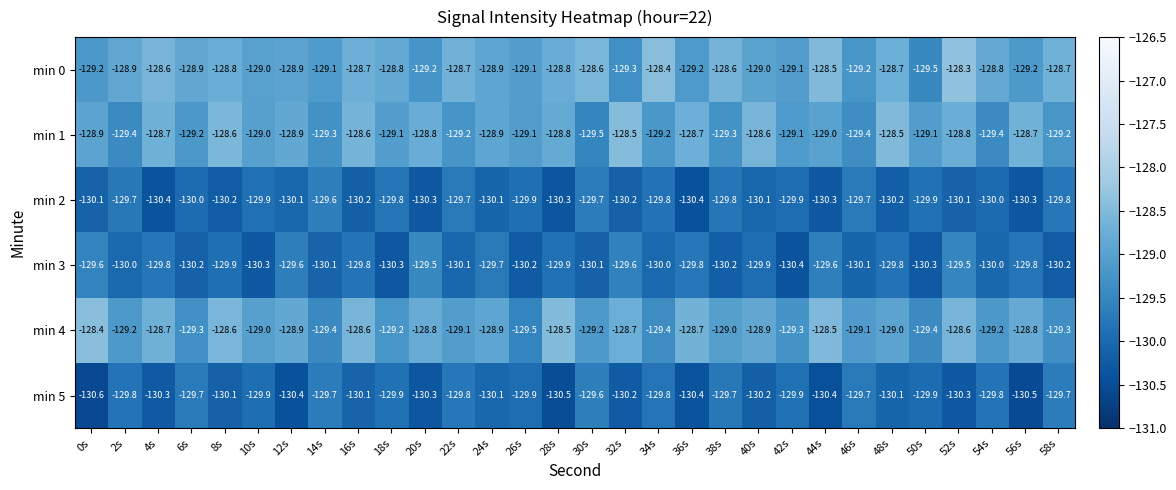

Which series has the largest total across all categories?

min 0